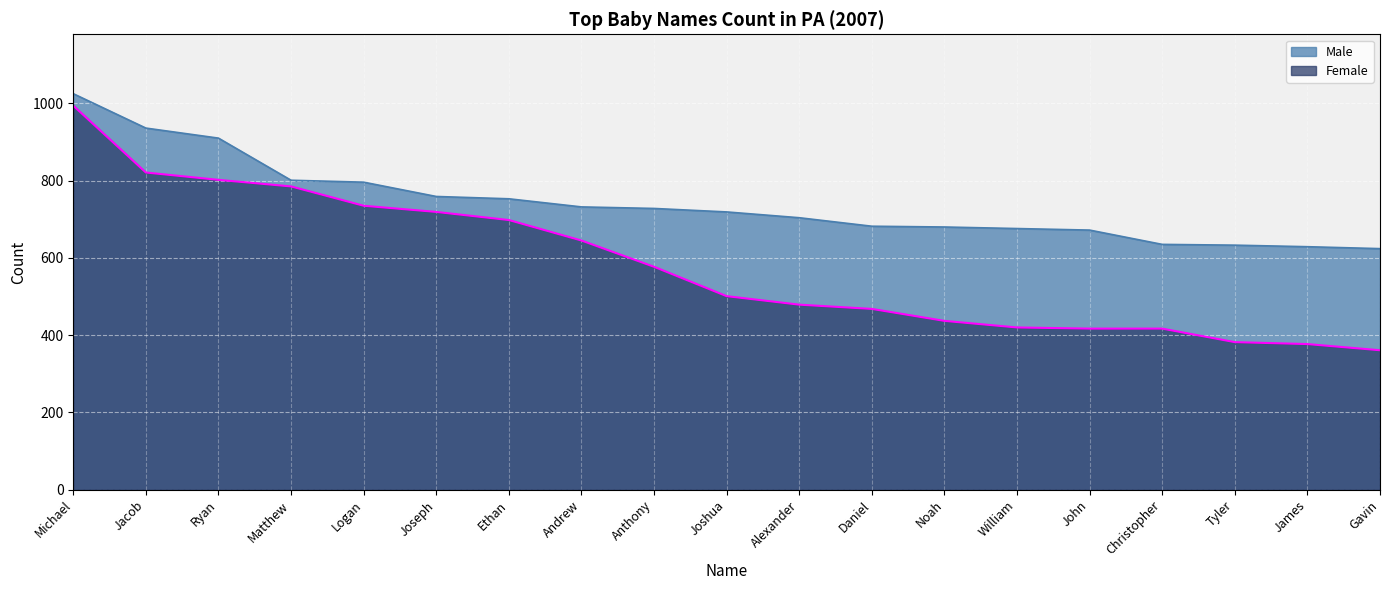

What is the difference between the Female values at Alexander and Anthony?

98